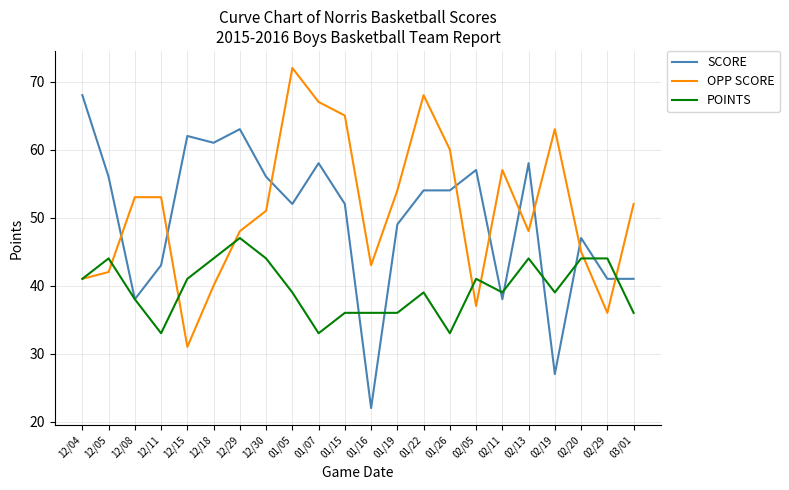

What are all the series names shown in the legend?

SCORE, OPP SCORE, POINTS